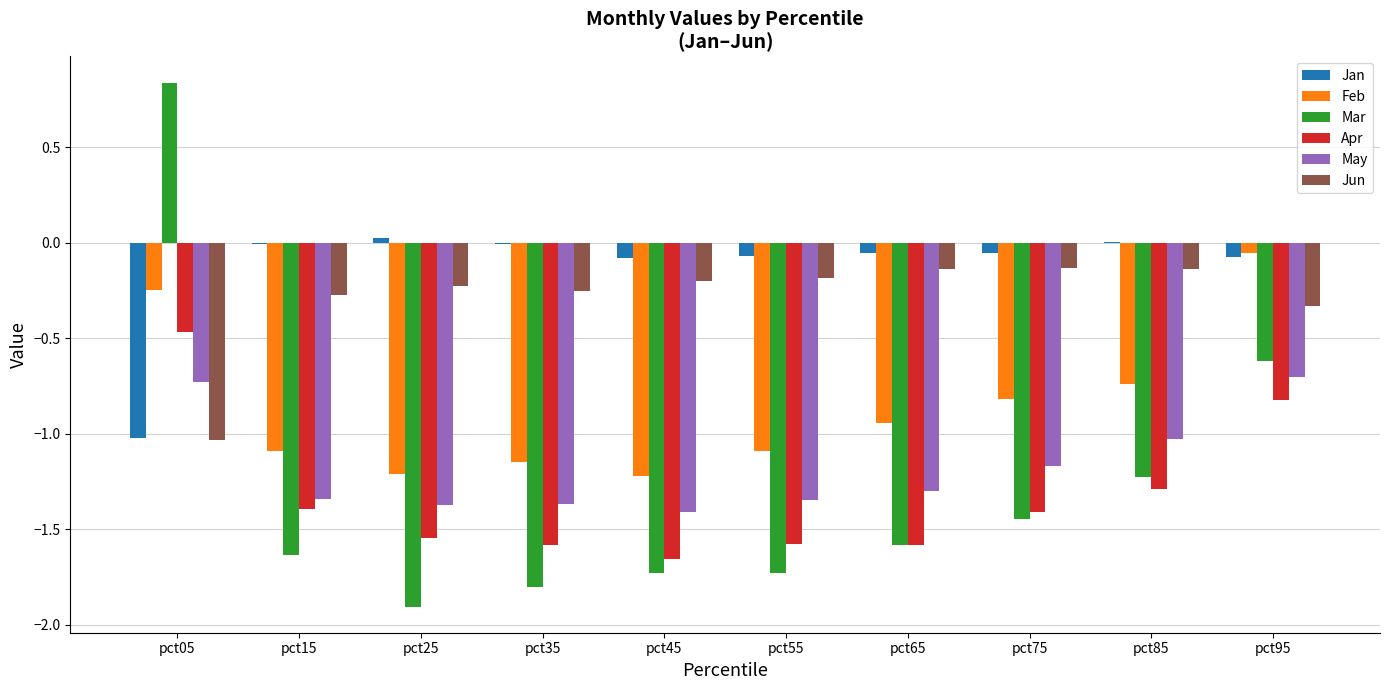

Is the value of Feb at pct85 greater than the value of Jan at pct75?

No